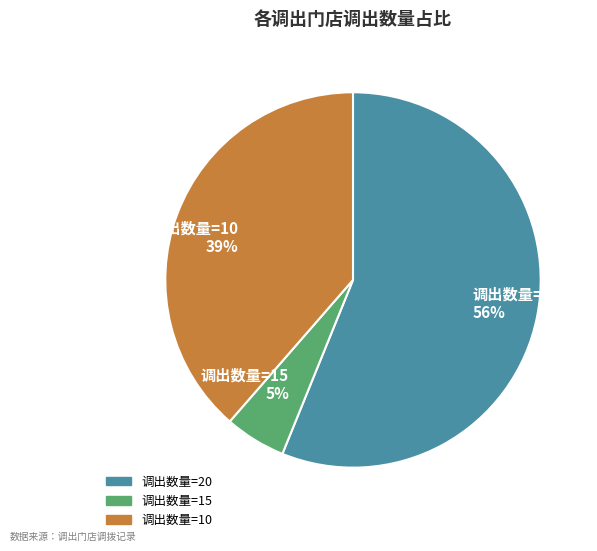

Count the number of slices in the pie.

3